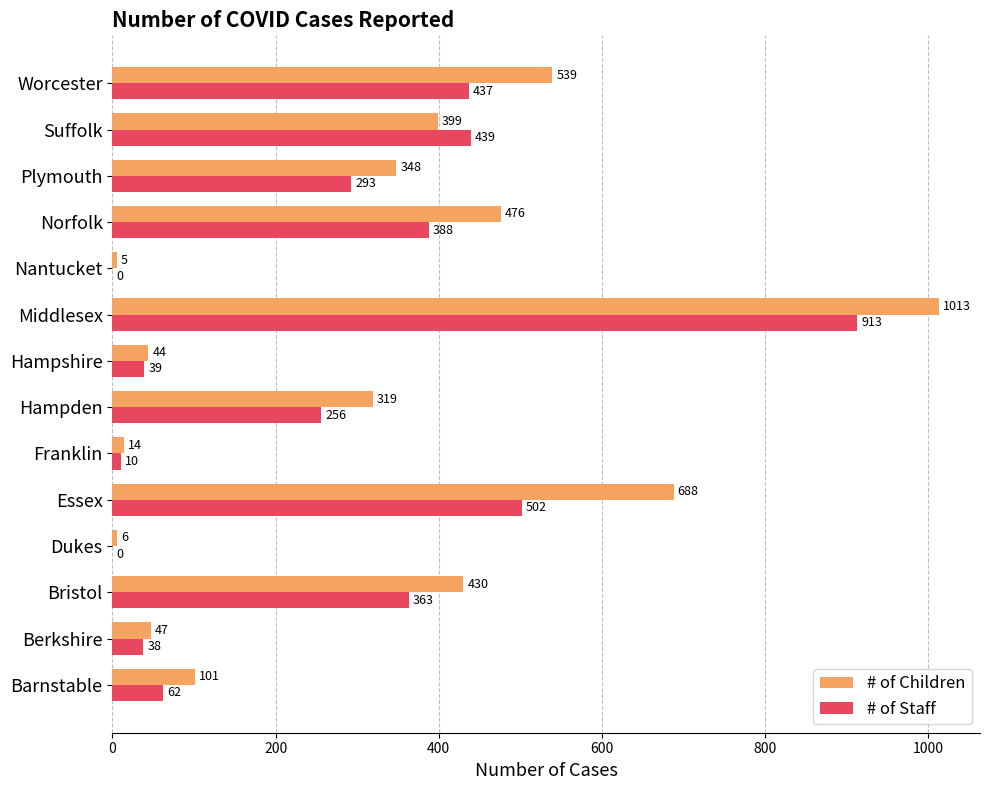

Is the value of # of Children at Hampden greater than the value of # of Staff at Worcester?

No